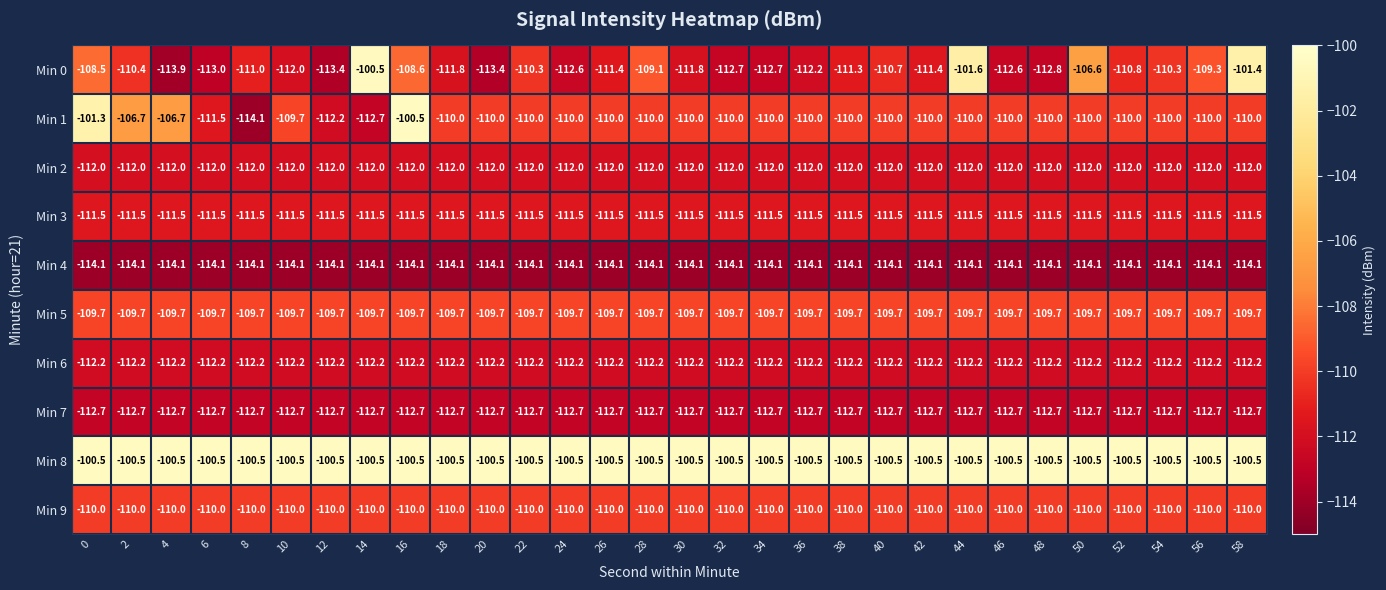

What is the total value across all series at 52?

-1103.5